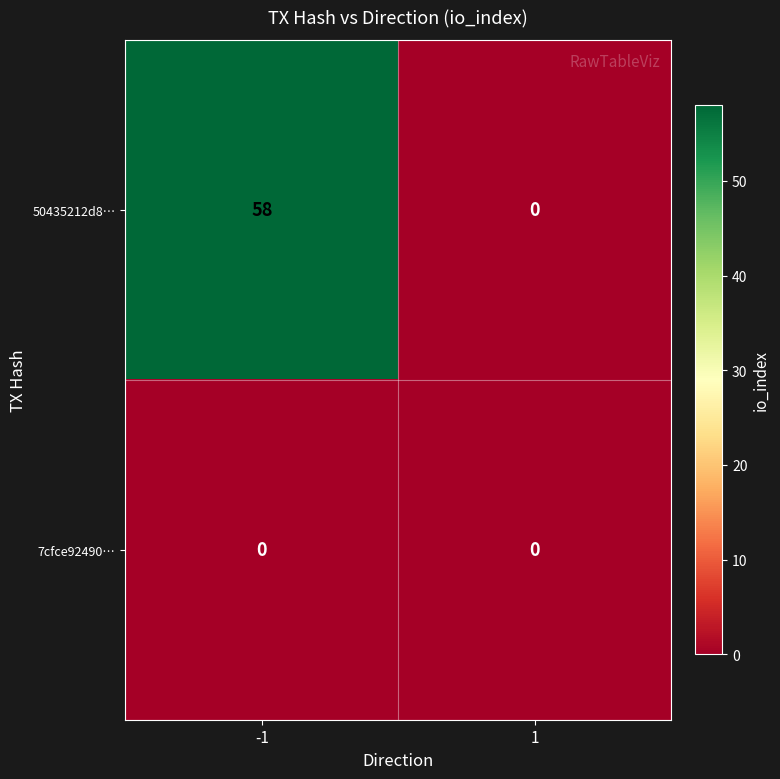

Reading left to right, extract all data points from this chart.

50435212d8…: -1=58	1=0
7cfce92490…: -1=0	1=0